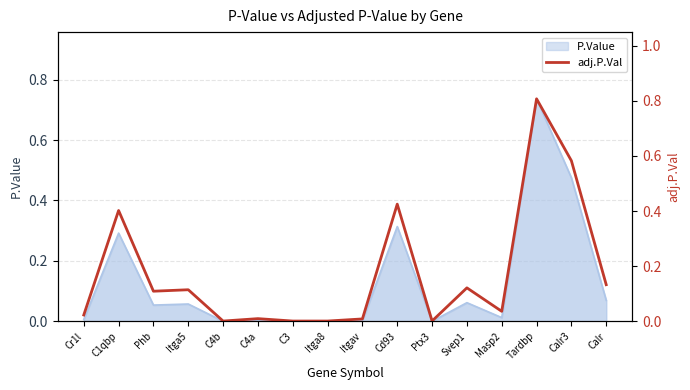

How many points are higher than both their immediate neighbors (excluding endpoints)?

6